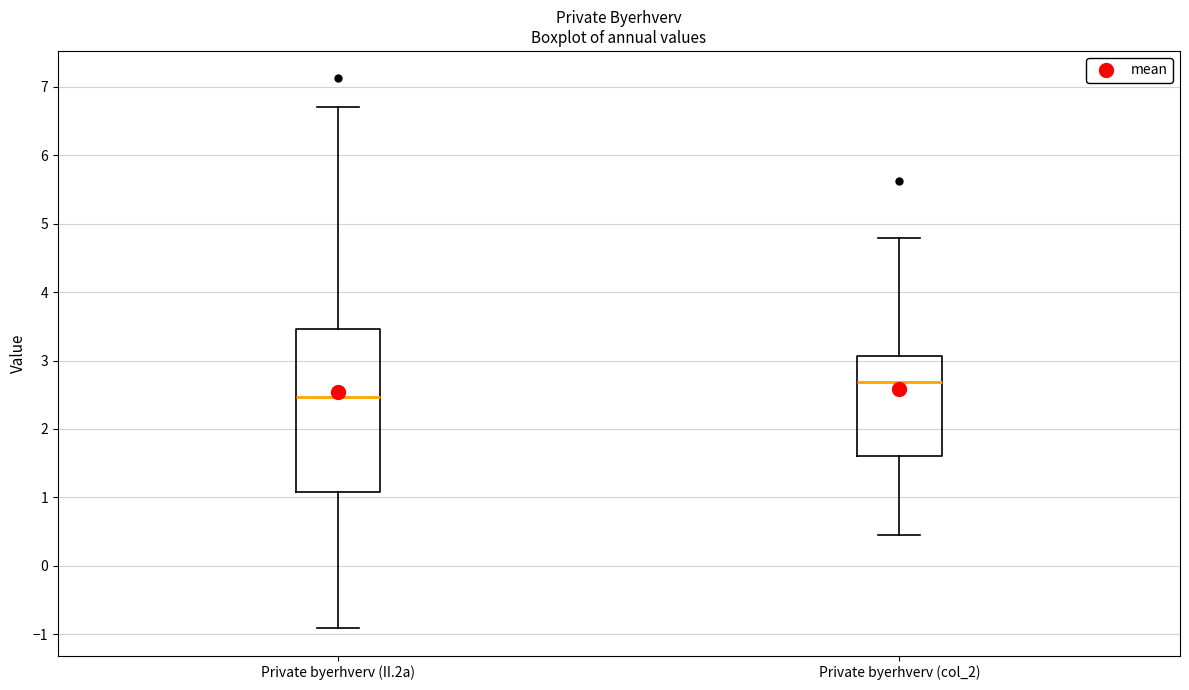

Which box has the highest median line?

Private byerhverv (col_2)